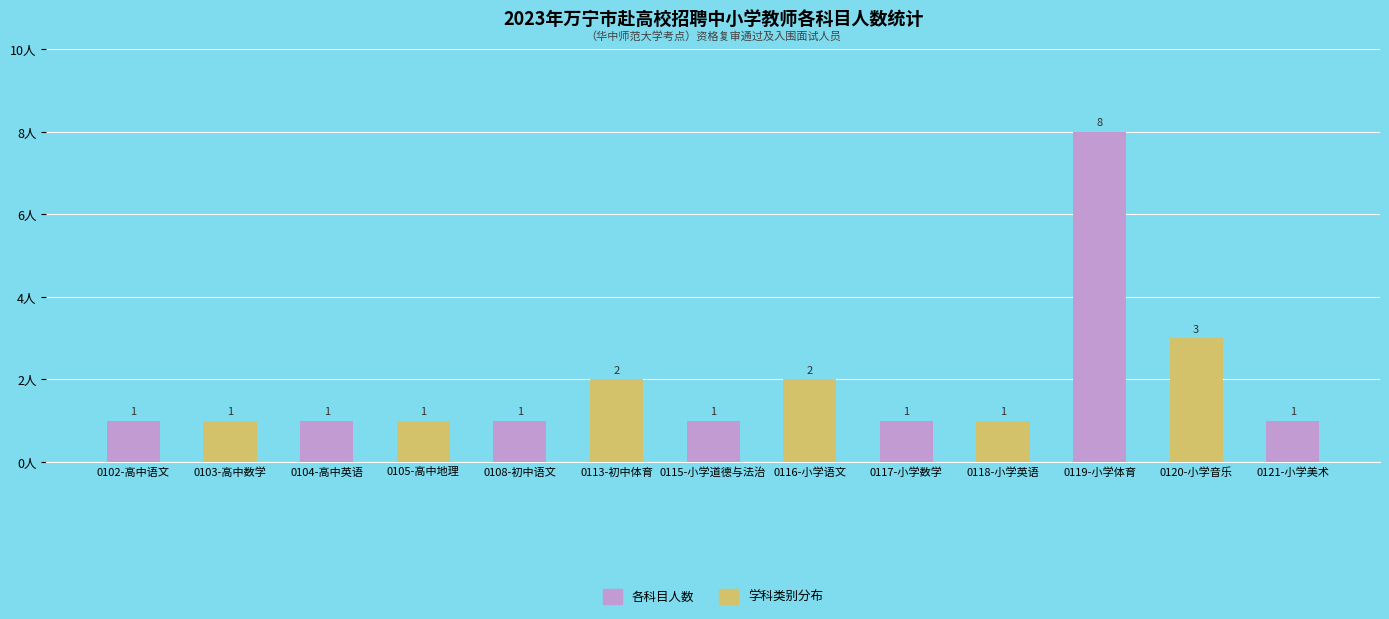

Which category has the highest value across all series?

0119-小学体育